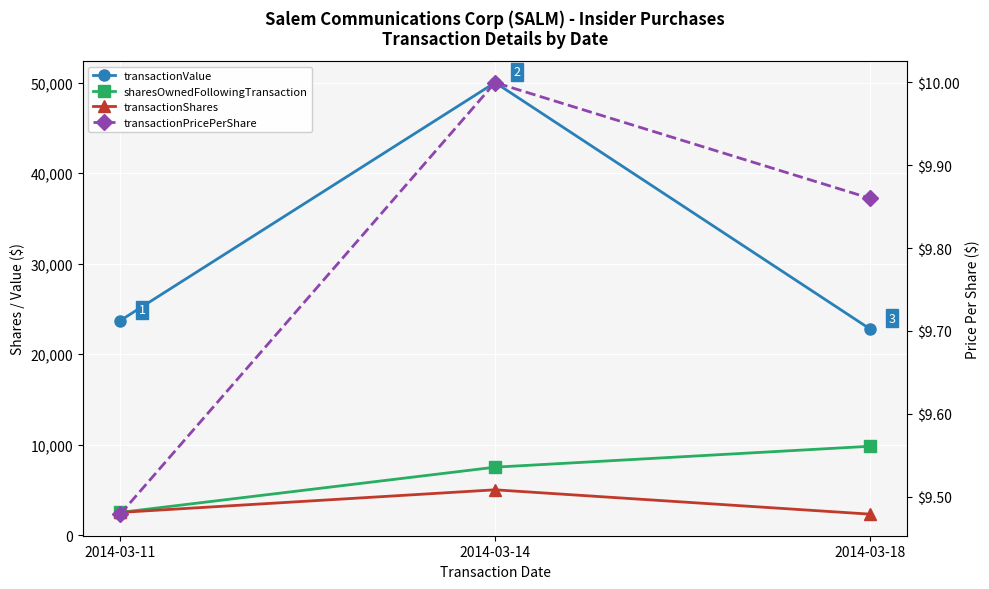

What is the difference between the highest and lowest values at 2014-03-11?

23687.5